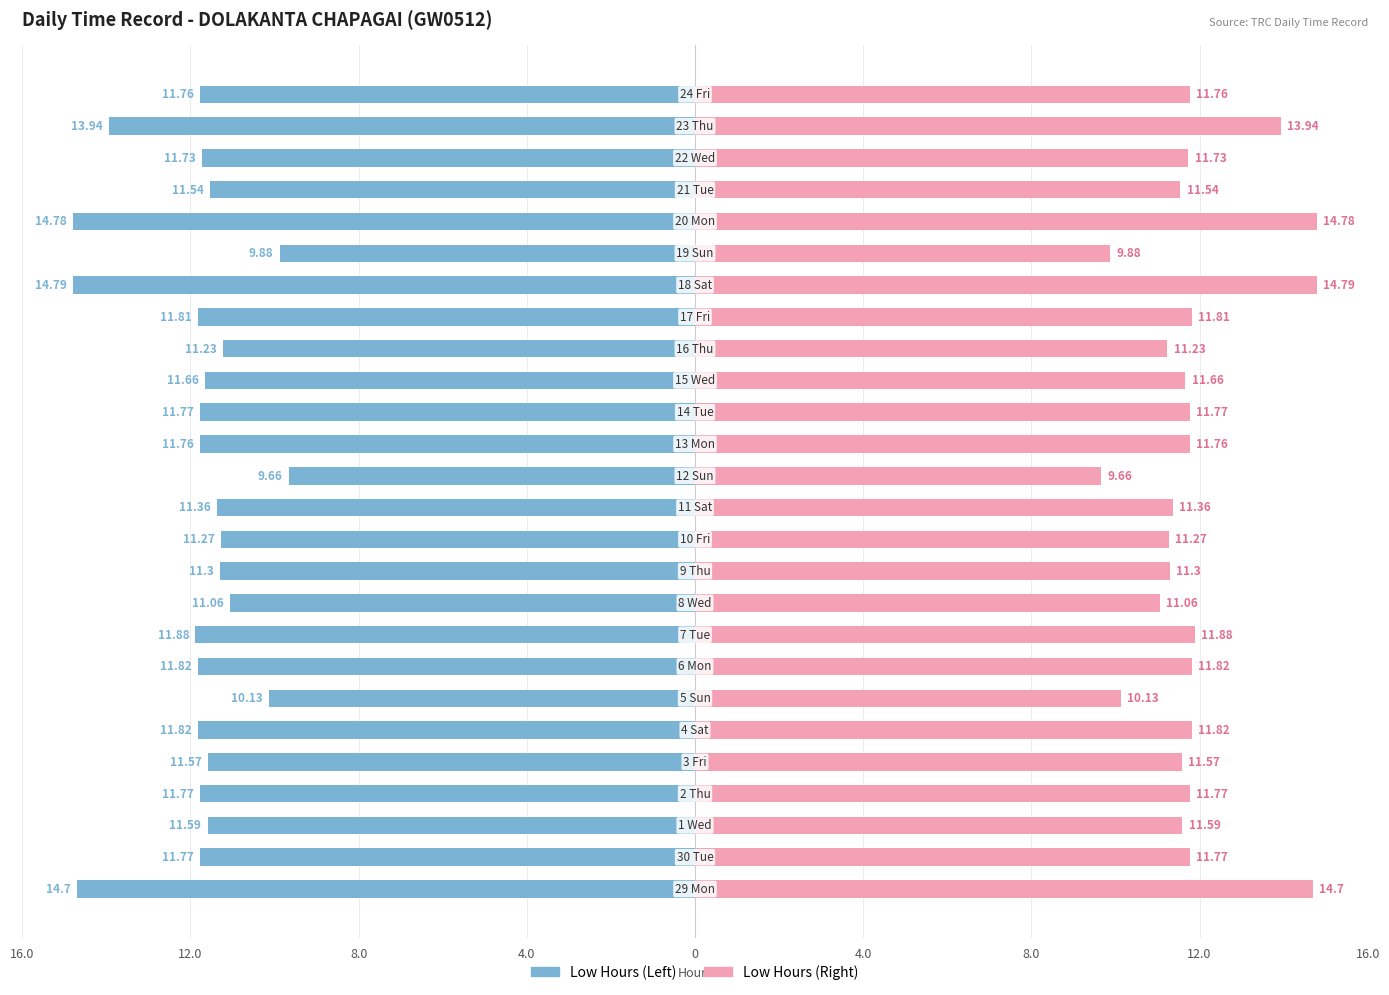

Reading right to left, extract all data points from this chart.

Low (Hours Worked): -11.8	-13.9	-11.7	-11.5	-14.8	-9.9	-14.8	-11.8	-11.2	-11.7	-11.8	-11.8	-9.7	-11.4	-11.3	-11.3	-11.1	-11.9	-11.8	-10.1	-11.8	-11.6	-11.8	-11.6	-11.8	-14.7
Break Total (mirrored): 11.8	13.9	11.7	11.5	14.8	9.9	14.8	11.8	11.2	11.7	11.8	11.8	9.7	11.4	11.3	11.3	11.1	11.9	11.8	10.1	11.8	11.6	11.8	11.6	11.8	14.7